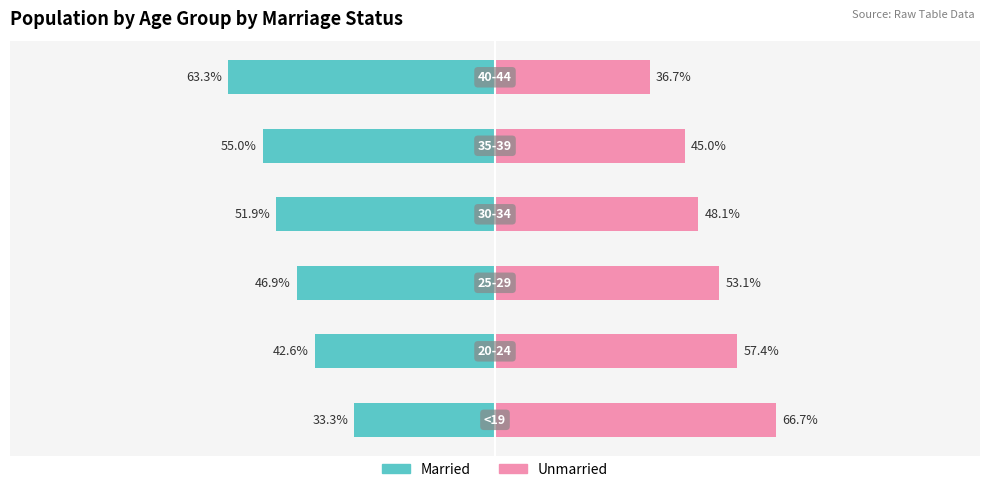

Rank the series by their average value, from lowest to highest.

Married, Unmarried